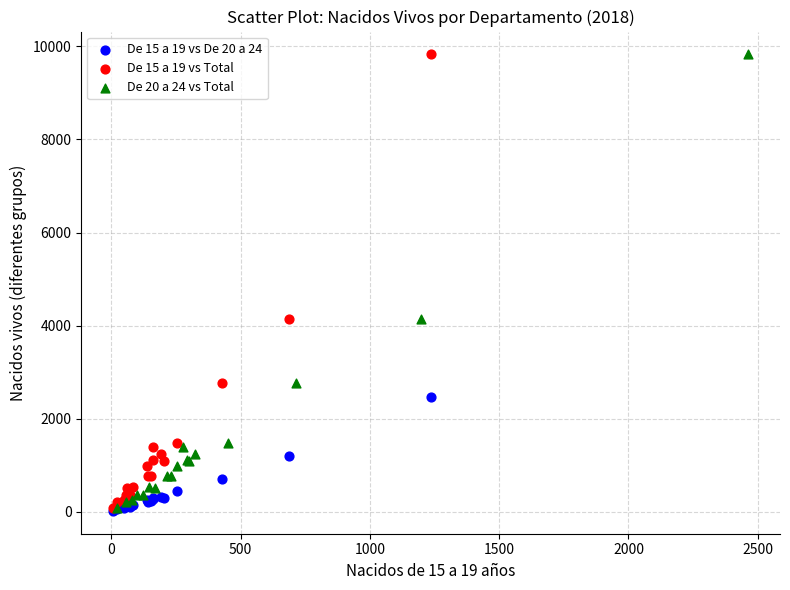

What are all the series names shown in the legend?

De 15 a 19 vs De 20 a 24, De 15 a 19 vs Total, De 20 a 24 vs Total